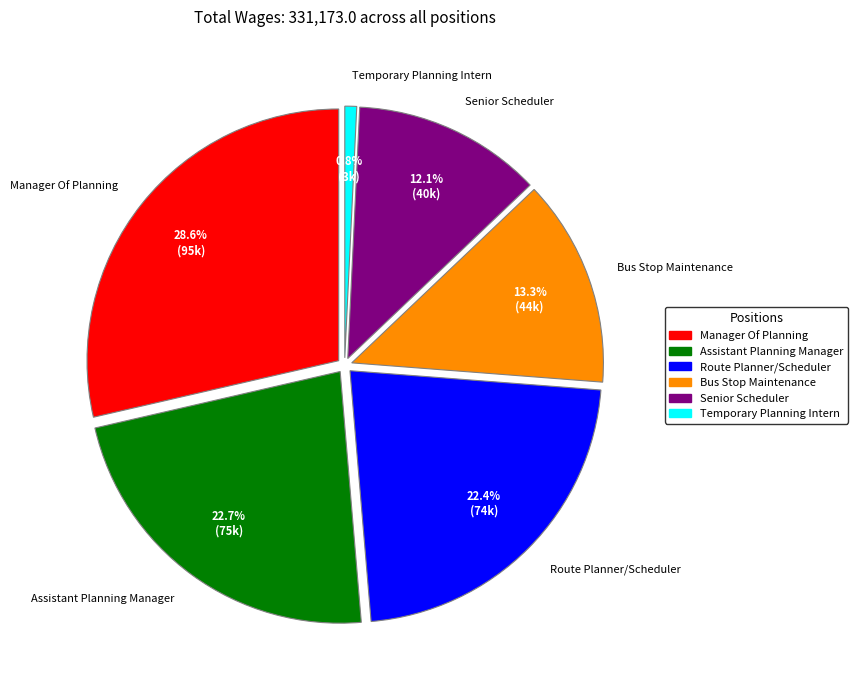

How many segments does this pie chart have?

6